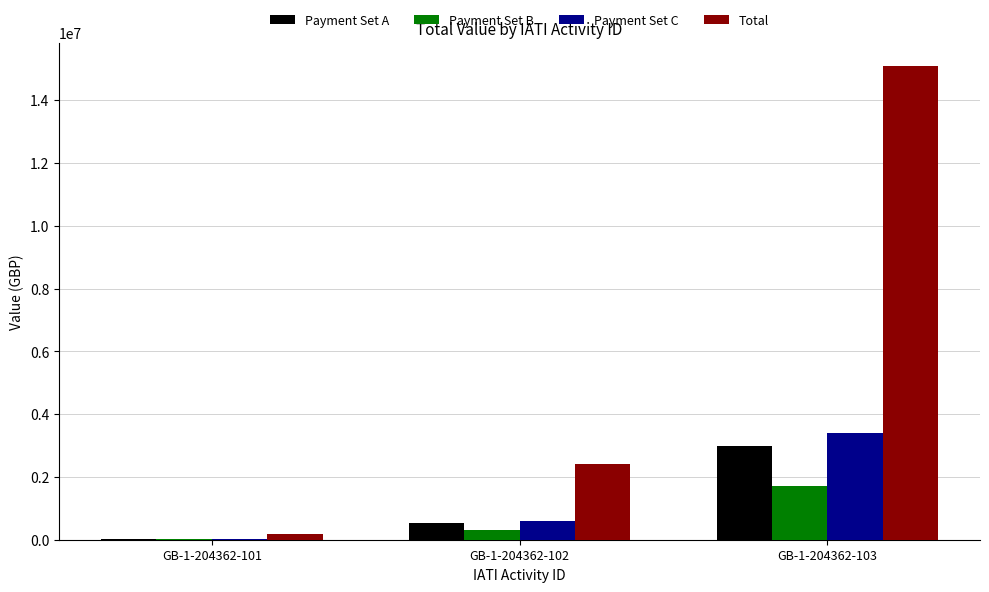

The value of Payment Set B at GB-1-204362-102 is 300000. True or false?

True